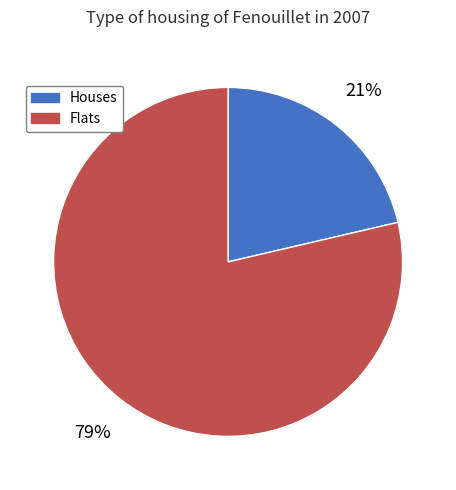

How many slices are in this pie chart?

2